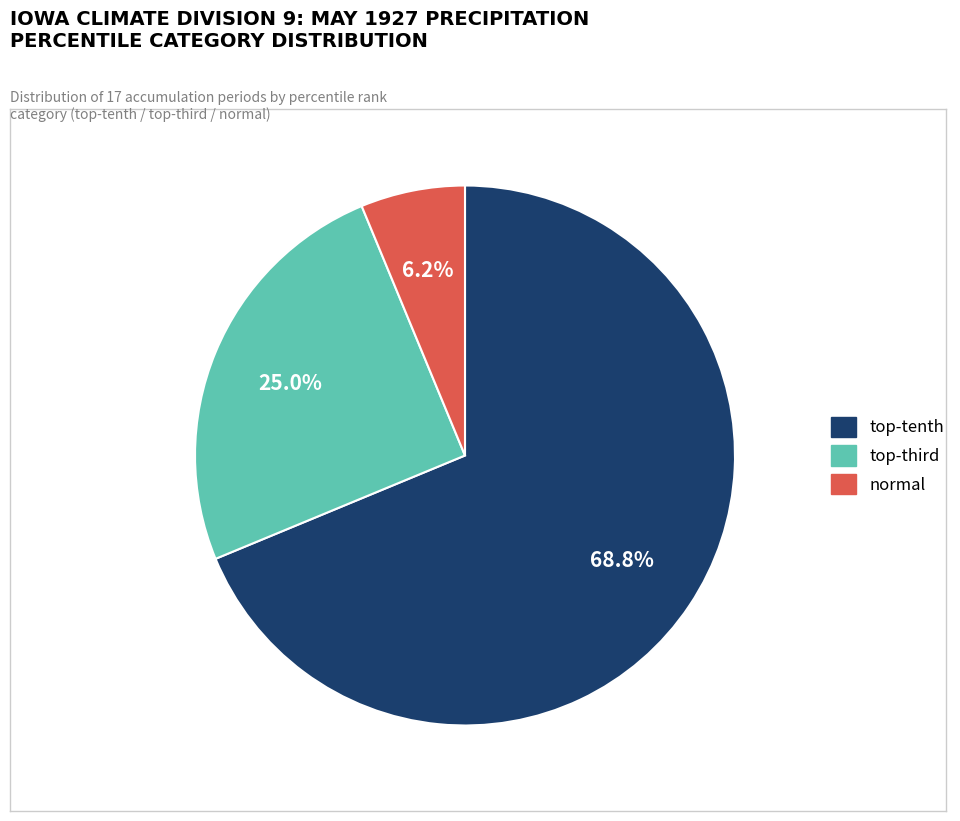

Does any single category account for the majority?

Yes